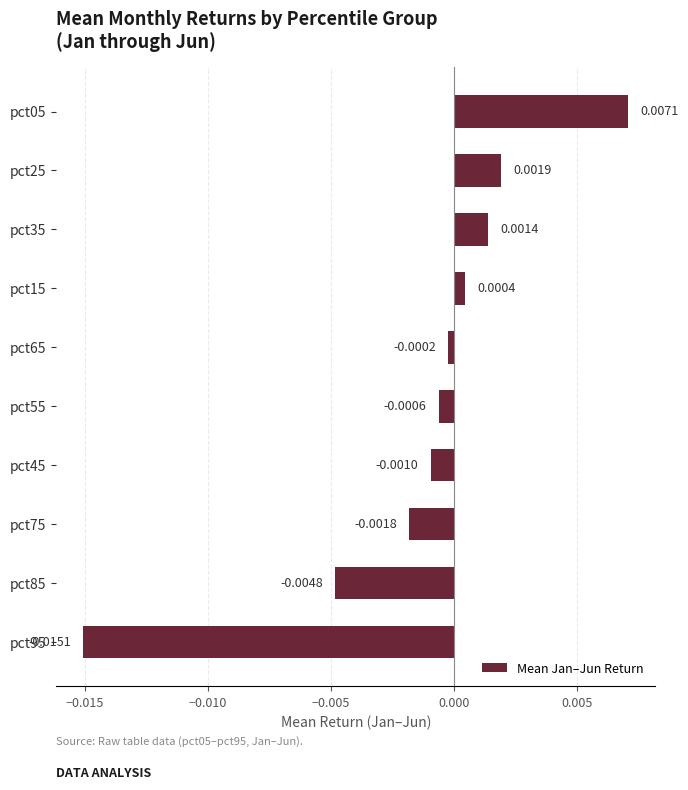

List the labels in order of value, largest first.

pct05, pct25, pct35, pct15, pct65, pct55, pct45, pct75, pct85, pct95